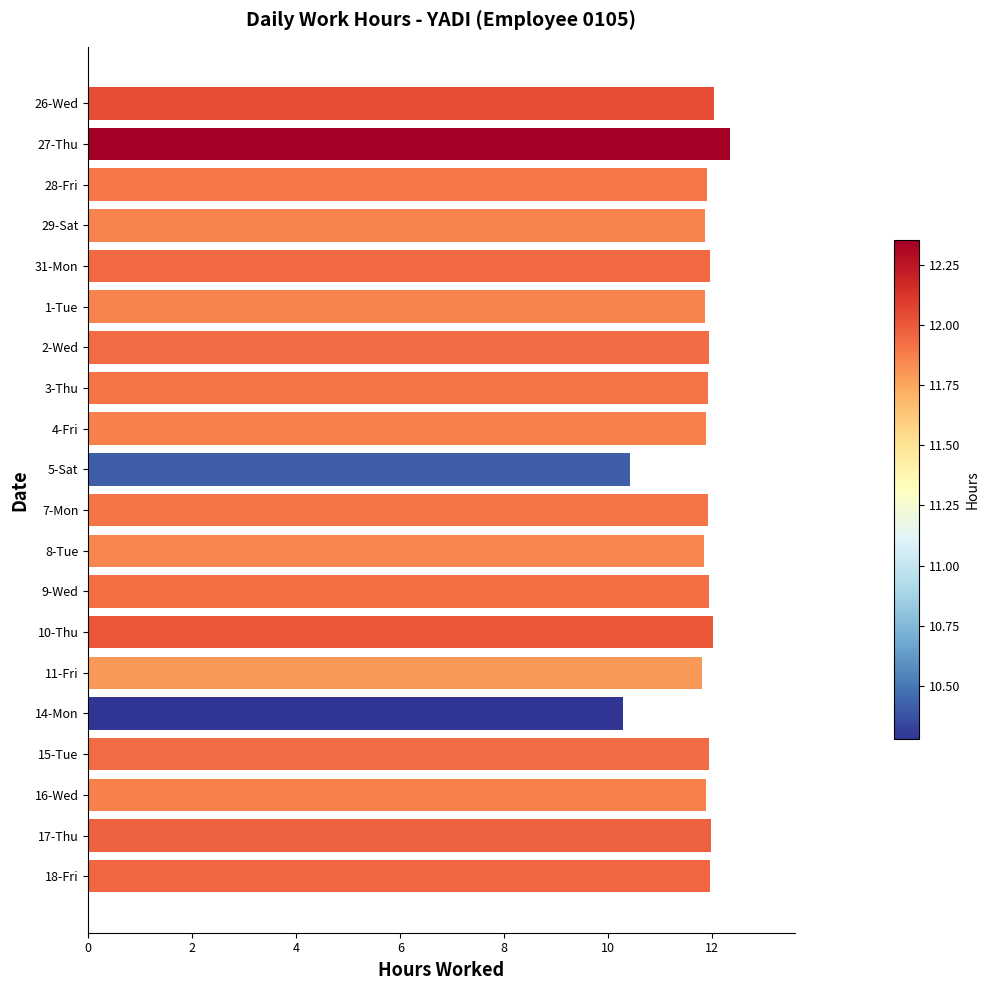

What is the sum of all values?

235.6